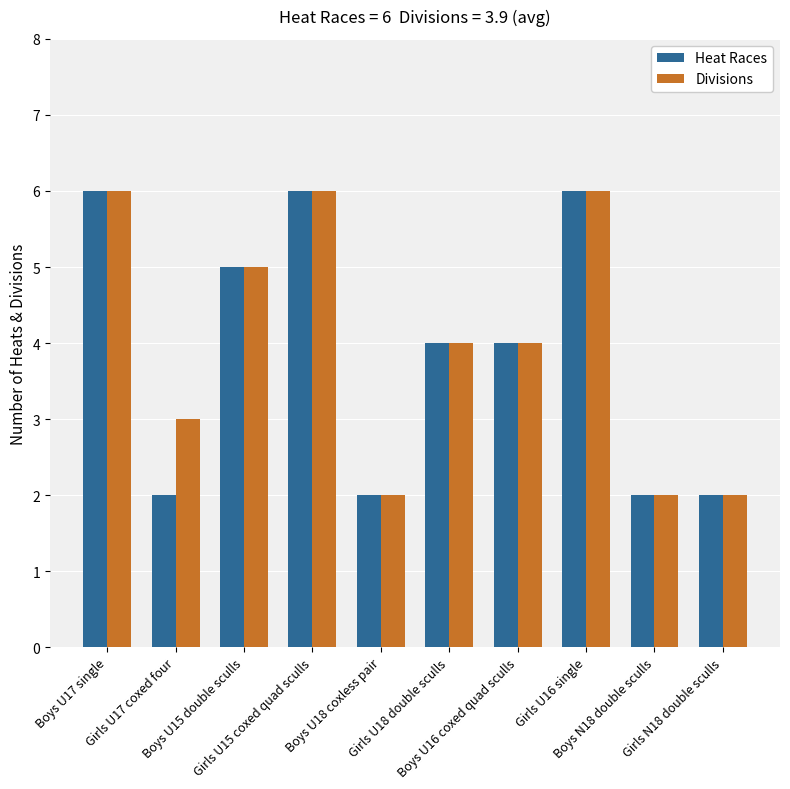

The value of Divisions at Boys U16 coxed quad sculls is 4. True or false?

True